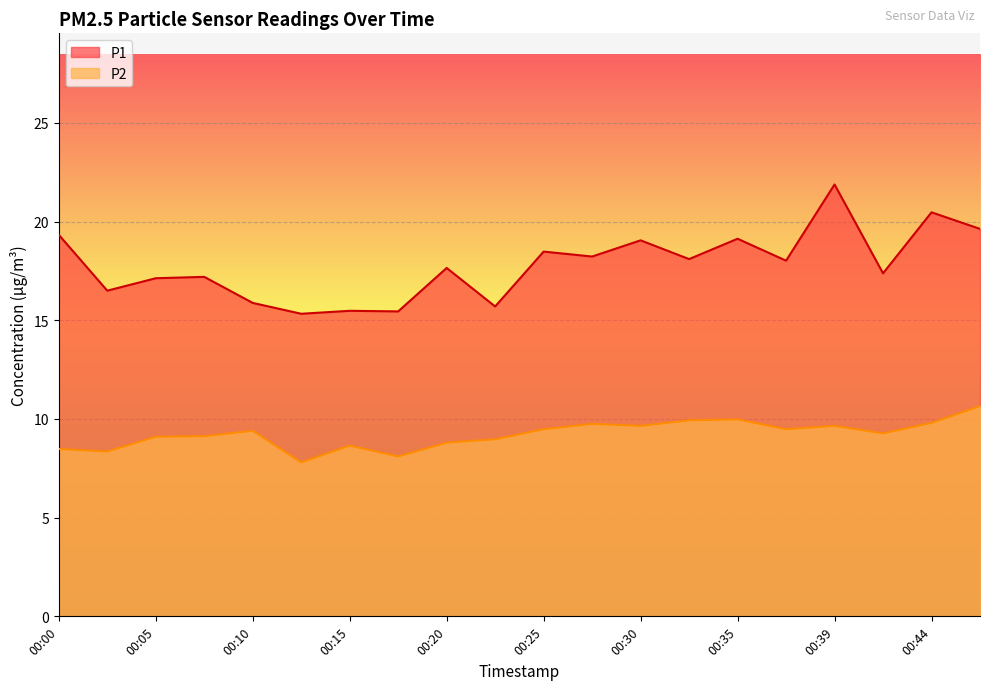

Rank the series at 00:44 from highest to lowest value.

P1, P2